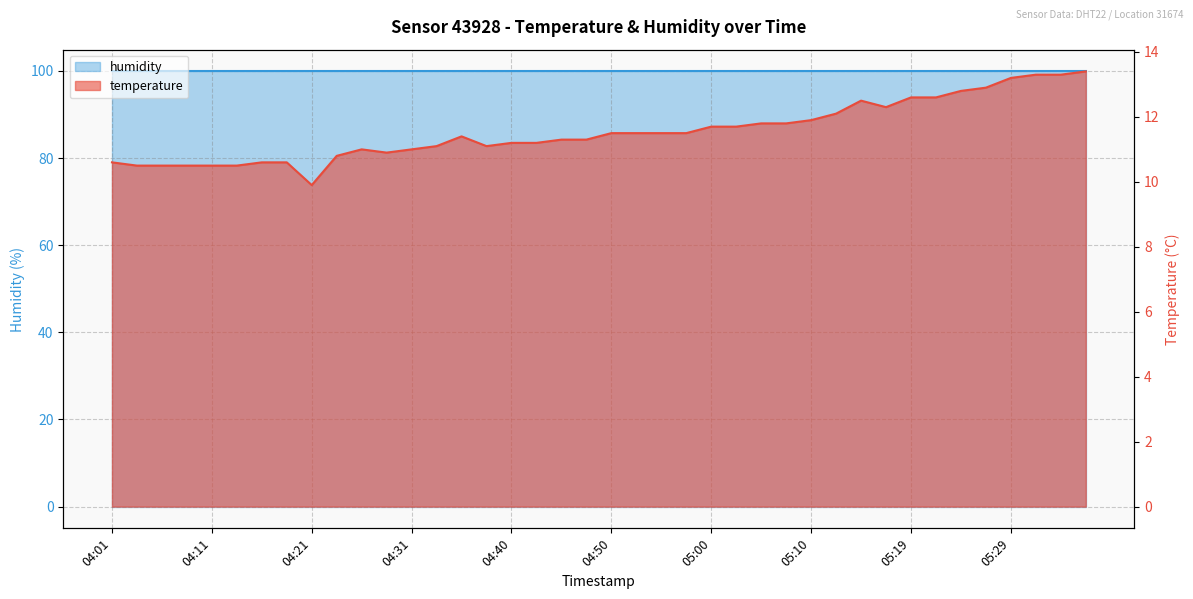

How many data points does each series have?

40